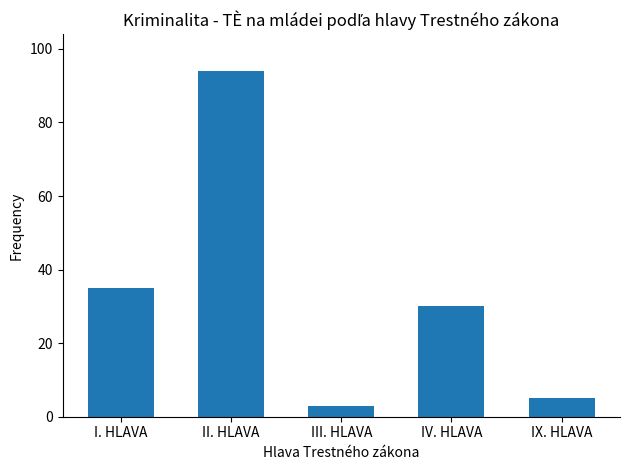

What is the average value?

33